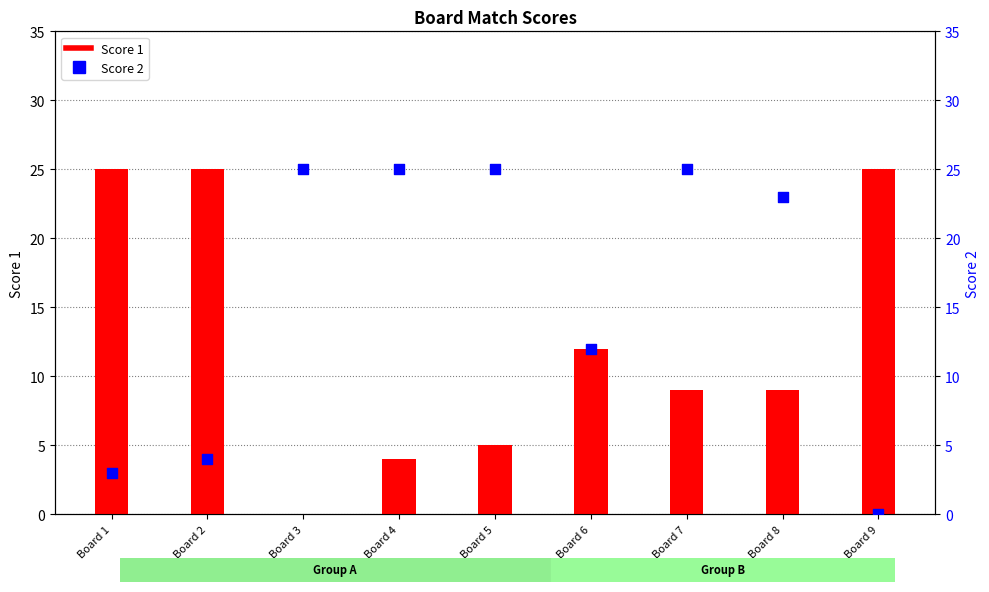

At which category is the sum across all series the highest?

Board 7